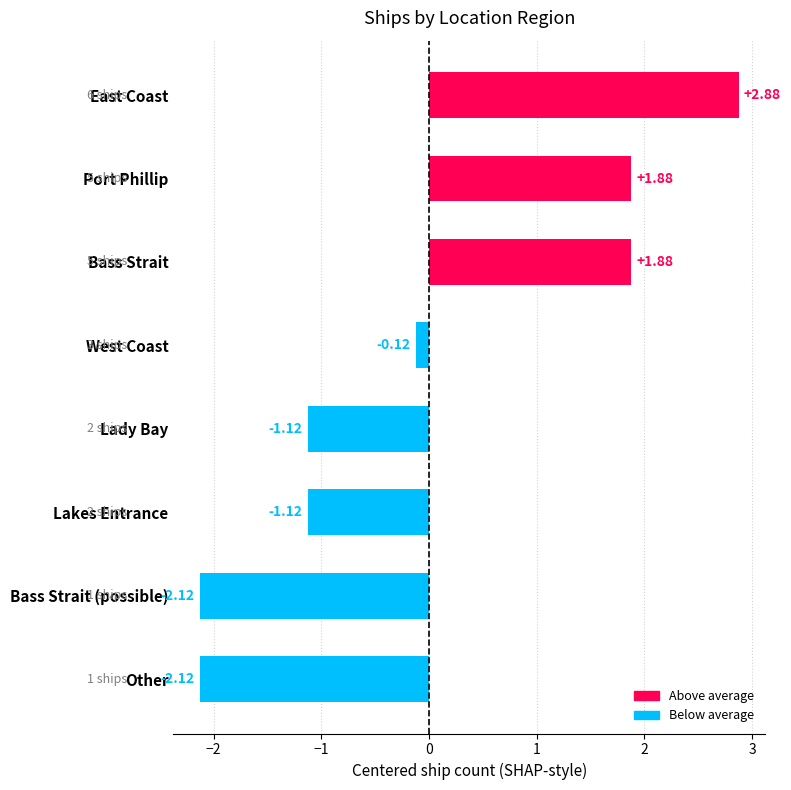

At which label is the value closest to 0?

West Coast